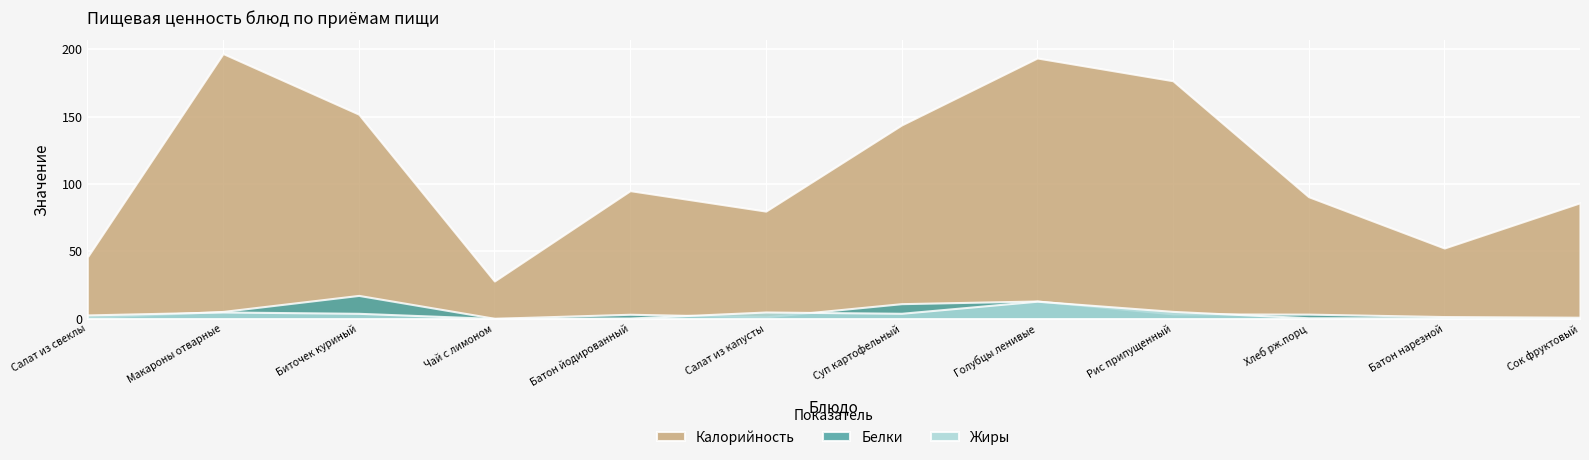

What is the label of the 6th point from the left?

Салат из капусты